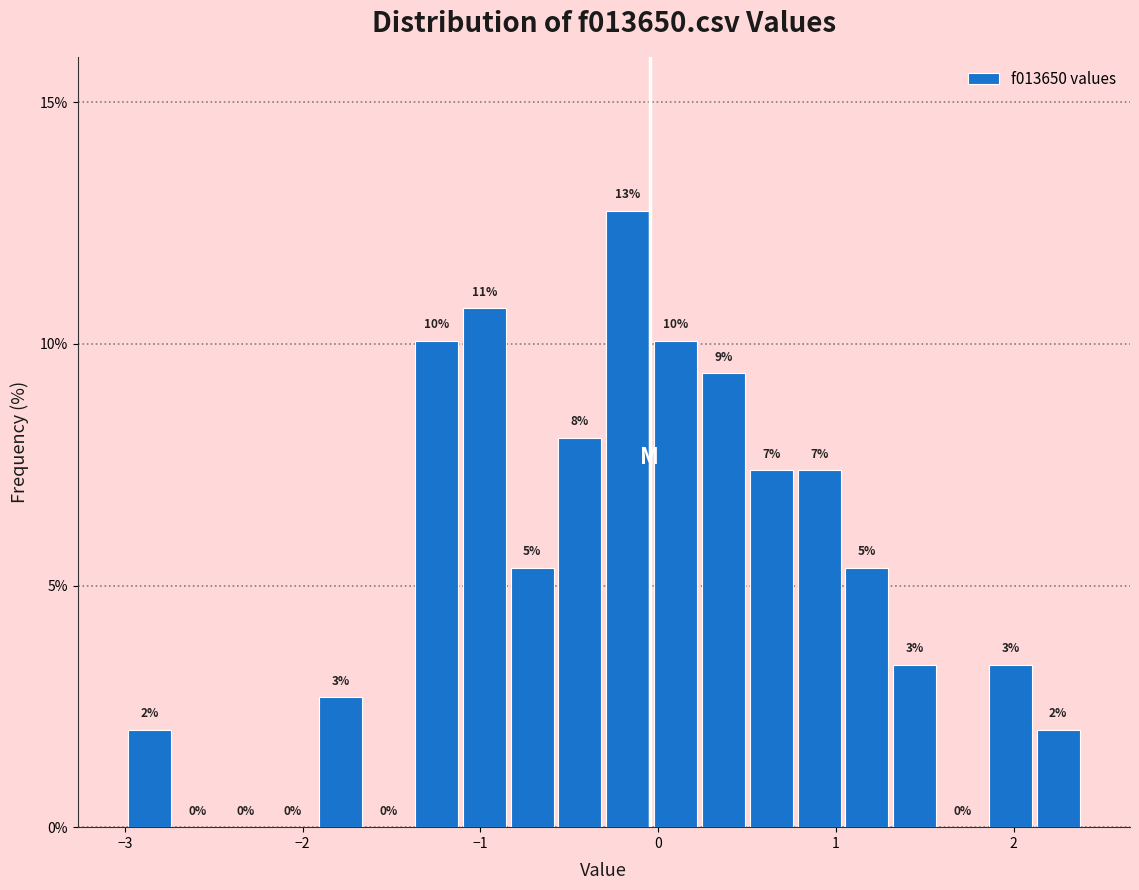

Read against the x-axis, roughly where is the centre of the tallest bar?

-0.2